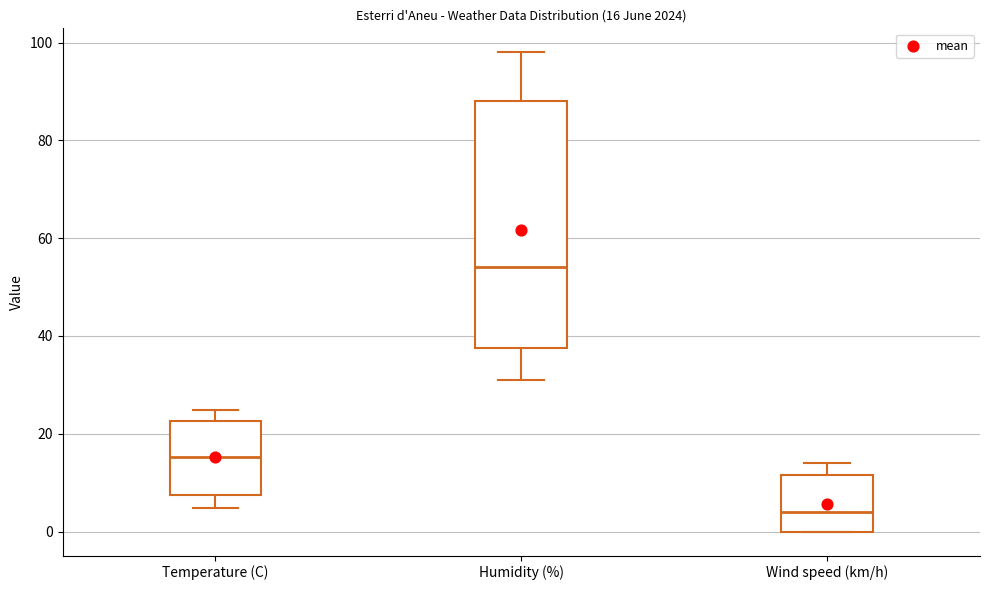

Which box's median line is the highest?

Humidity (%)